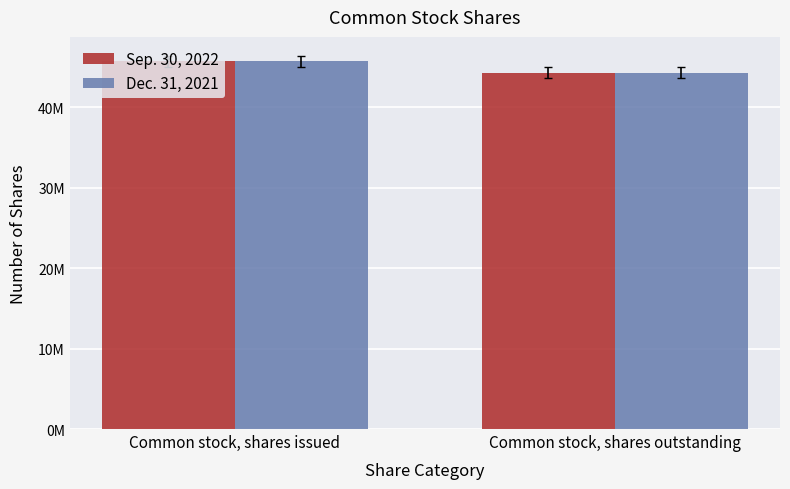

Does the chart contain stacked bars?

No